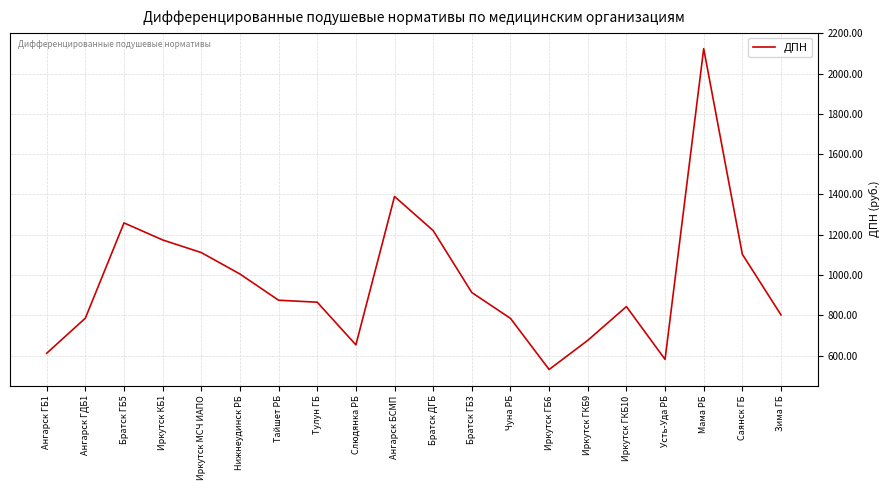

What is the sum of all values?

19313.5